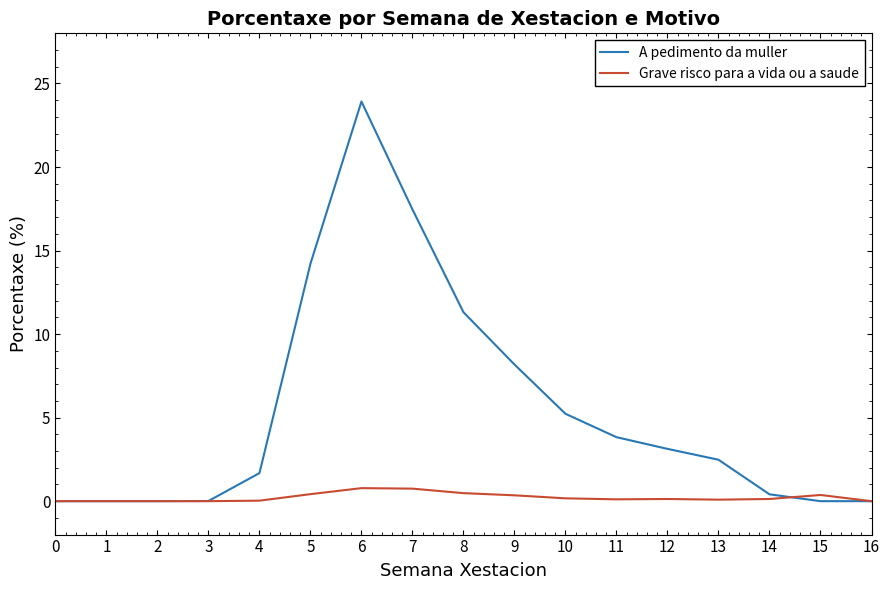

Rank the series at 7 from highest to lowest value.

A pedimento da muller, Grave risco para a vida ou a saude